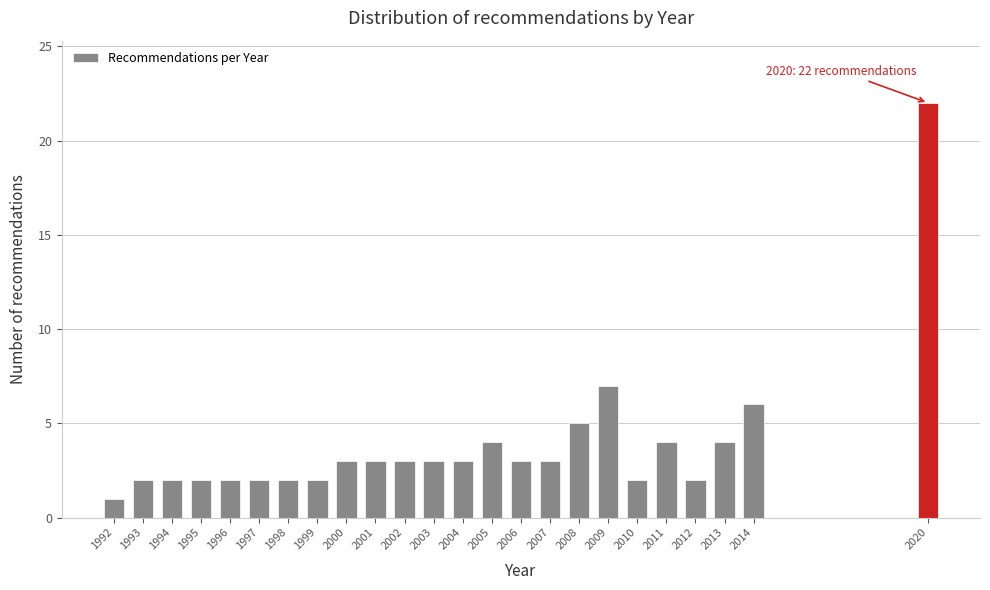

Reading right to left, extract all data points from this chart.

2020=22	2014=6	2013=4	2012=2	2011=4	2010=2	2009=7	2008=5	2007=3	2006=3	2005=4	2004=3	2003=3	2002=3	2001=3	2000=3	1999=2	1998=2	1997=2	1996=2	1995=2	1994=2	1993=2	1992=1